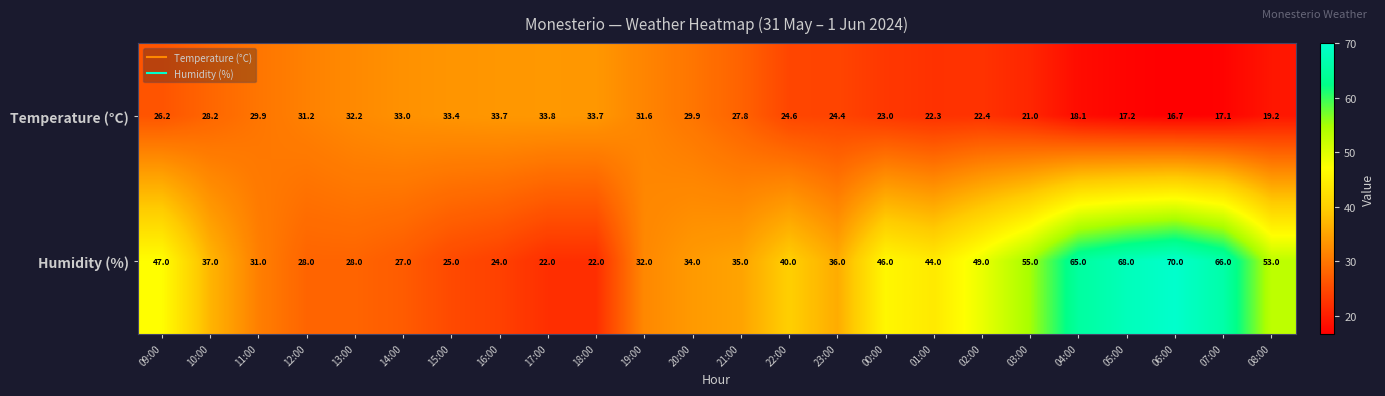

Which series has the widest spread of values?

Humidity (%)